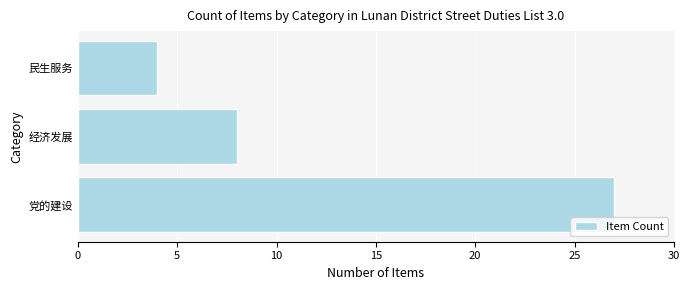

What is the difference between the values at 党的建设 and 民生服务?

23